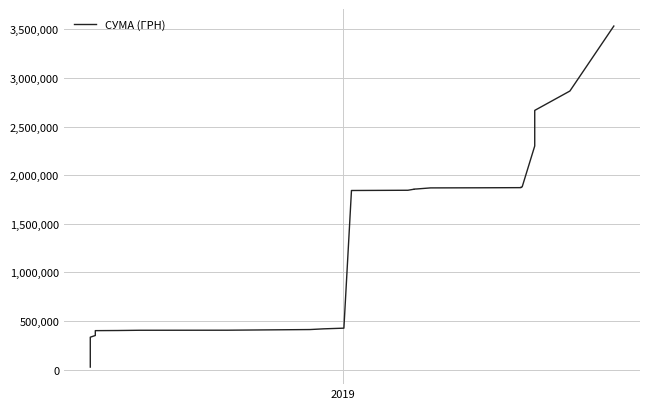

How many data points are less than 405548?

20